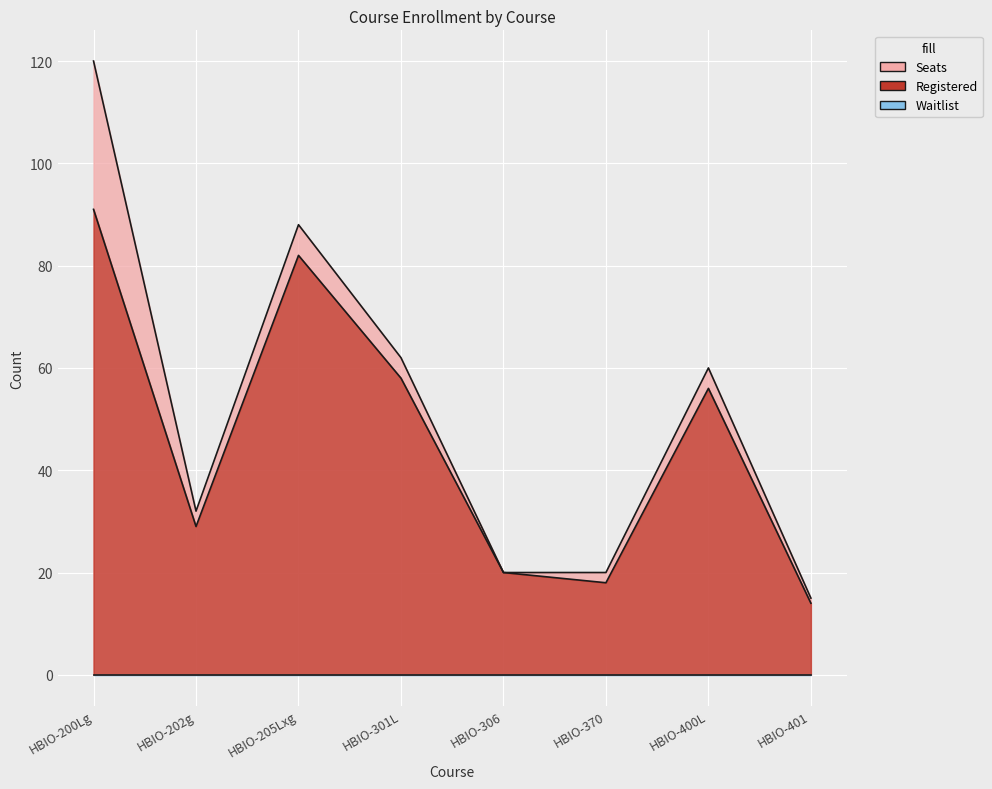

At which category is the sum across all series the highest?

HBIO-200Lg